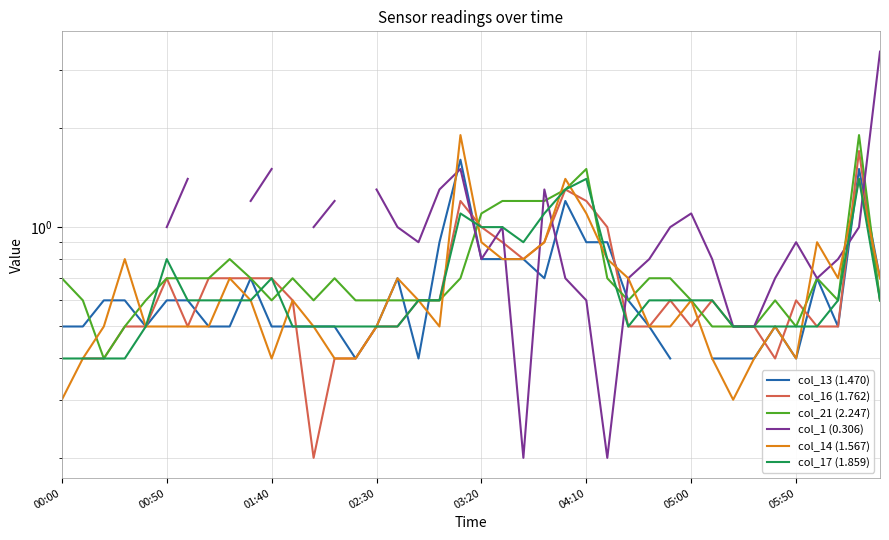

What is the difference between the second highest and second lowest values in the col_13 (1.470) series?

1.2